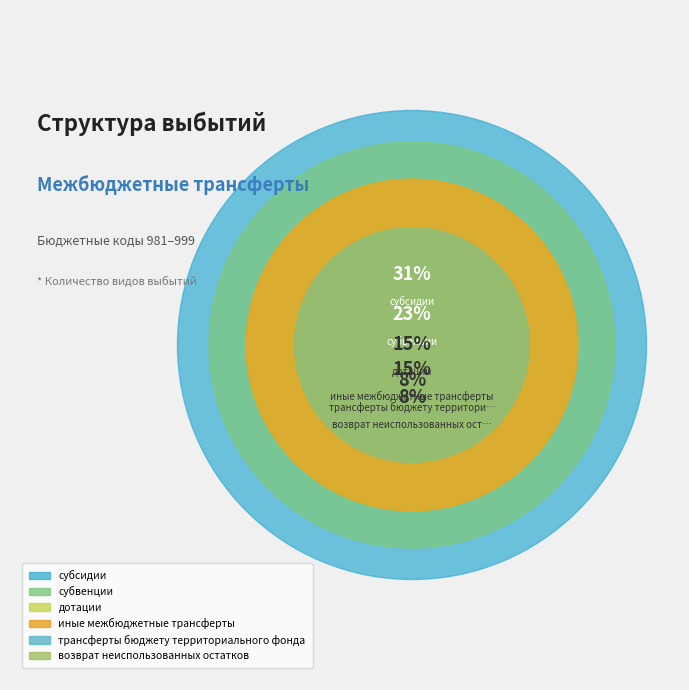

What percentage do субсидии and возврат неиспользованных остатков together represent?

38.5%